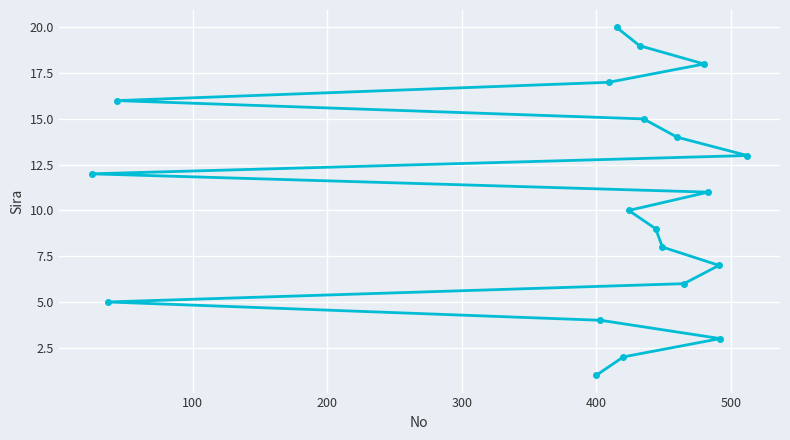

What is the sum of all values?

210